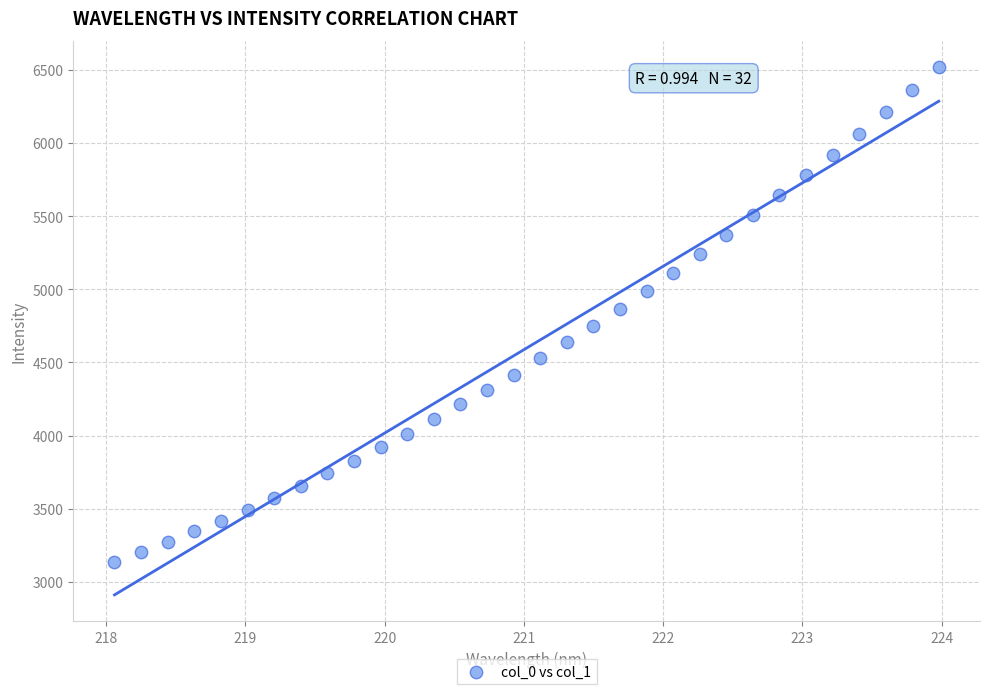

What is the range of Y values (max minus min)?

3381.7